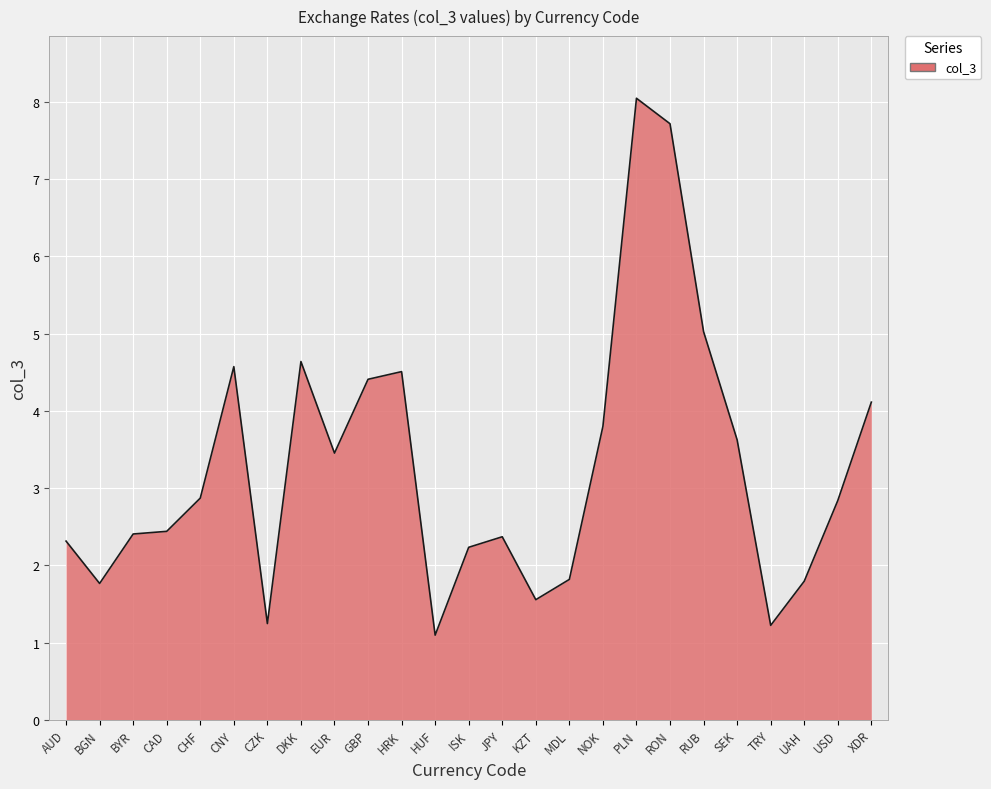

What is the difference between the maximum and minimum values?

6.9